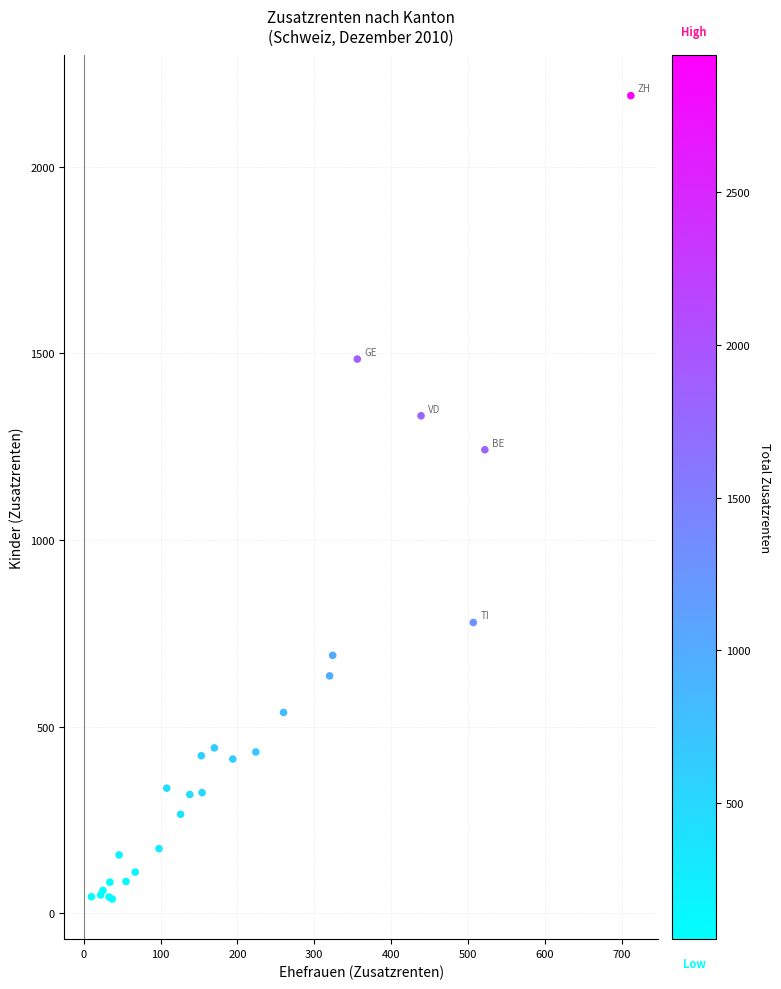

What Y value in the scatter plot is closest to 1114?

1242